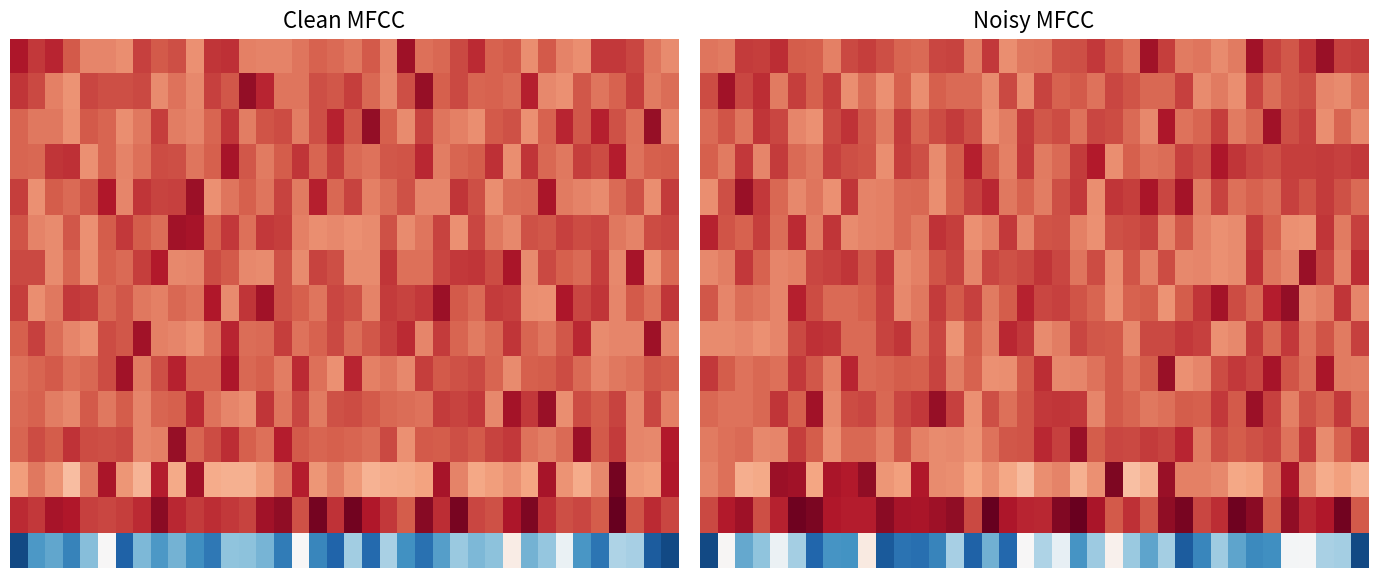

Which series has the largest range (max minus min)?

14